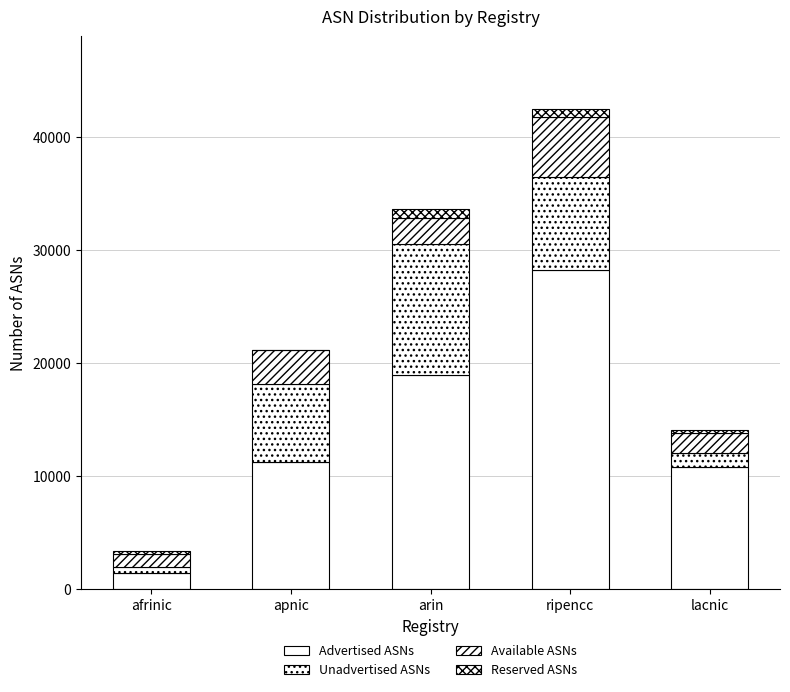

How many categories are shown in the chart?

5